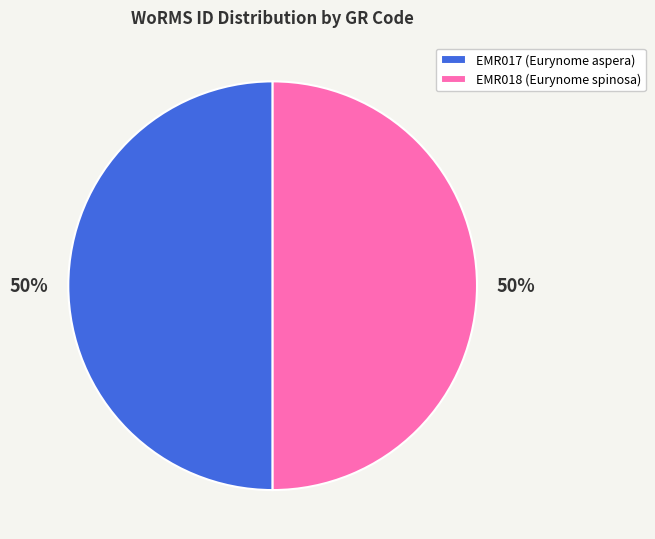

Do EMR018 (Eurynome spinosa) and EMR017 (Eurynome aspera) together represent more than half of the pie?

Yes